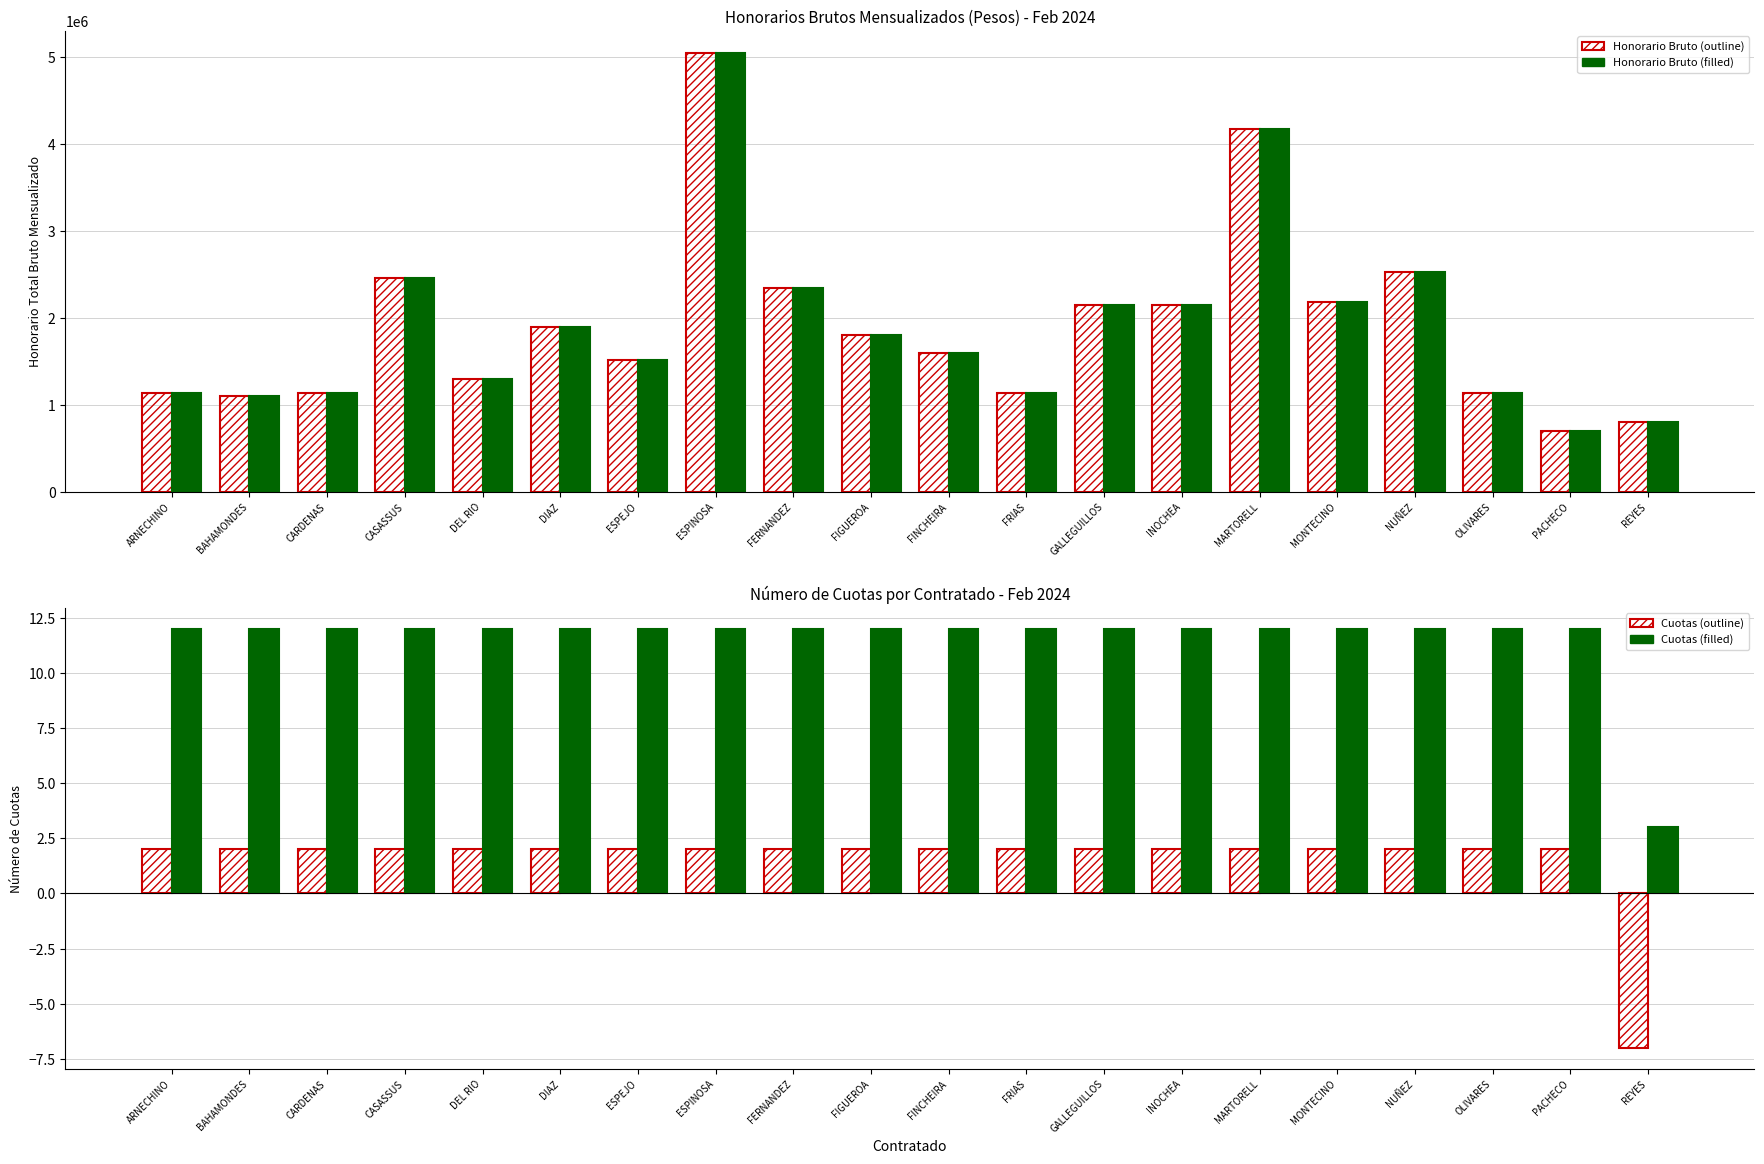

Reading right to left, transcribe all the data shown in this chart.

Honorario_bruto: REYES=805640	PACHECO=700271	OLIVARES=1131991	NUÑEZ=2520850	MONTECINO=2183206	MARTORELL=4172000	INOCHEA=2142064	GALLEGUILLOS=2142064	FRIAS=1131991	FINCHEIRA=1595422	FIGUEROA=1807367	FERNANDEZ=2337255	ESPINOSA=5045950	ESPEJO=1510469	DIAZ=1890641	DEL RIO=1297955	CASASSUS=2460162	CARDENAS=1131991	BAHAMONDES=1097829	ARNECHINO=1131991
Honorario_bruto_filled: REYES=805640	PACHECO=700271	OLIVARES=1131991	NUÑEZ=2520850	MONTECINO=2183206	MARTORELL=4172000	INOCHEA=2142064	GALLEGUILLOS=2142064	FRIAS=1131991	FINCHEIRA=1595422	FIGUEROA=1807367	FERNANDEZ=2337255	ESPINOSA=5045950	ESPEJO=1510469	DIAZ=1890641	DEL RIO=1297955	CASASSUS=2460162	CARDENAS=1131991	BAHAMONDES=1097829	ARNECHINO=1131991
Num_cuotas_outline: REYES=-7	PACHECO=2	OLIVARES=2	NUÑEZ=2	MONTECINO=2	MARTORELL=2	INOCHEA=2	GALLEGUILLOS=2	FRIAS=2	FINCHEIRA=2	FIGUEROA=2	FERNANDEZ=2	ESPINOSA=2	ESPEJO=2	DIAZ=2	DEL RIO=2	CASASSUS=2	CARDENAS=2	BAHAMONDES=2	ARNECHINO=2
Num_cuotas_filled: REYES=3	PACHECO=12	OLIVARES=12	NUÑEZ=12	MONTECINO=12	MARTORELL=12	INOCHEA=12	GALLEGUILLOS=12	FRIAS=12	FINCHEIRA=12	FIGUEROA=12	FERNANDEZ=12	ESPINOSA=12	ESPEJO=12	DIAZ=12	DEL RIO=12	CASASSUS=12	CARDENAS=12	BAHAMONDES=12	ARNECHINO=12